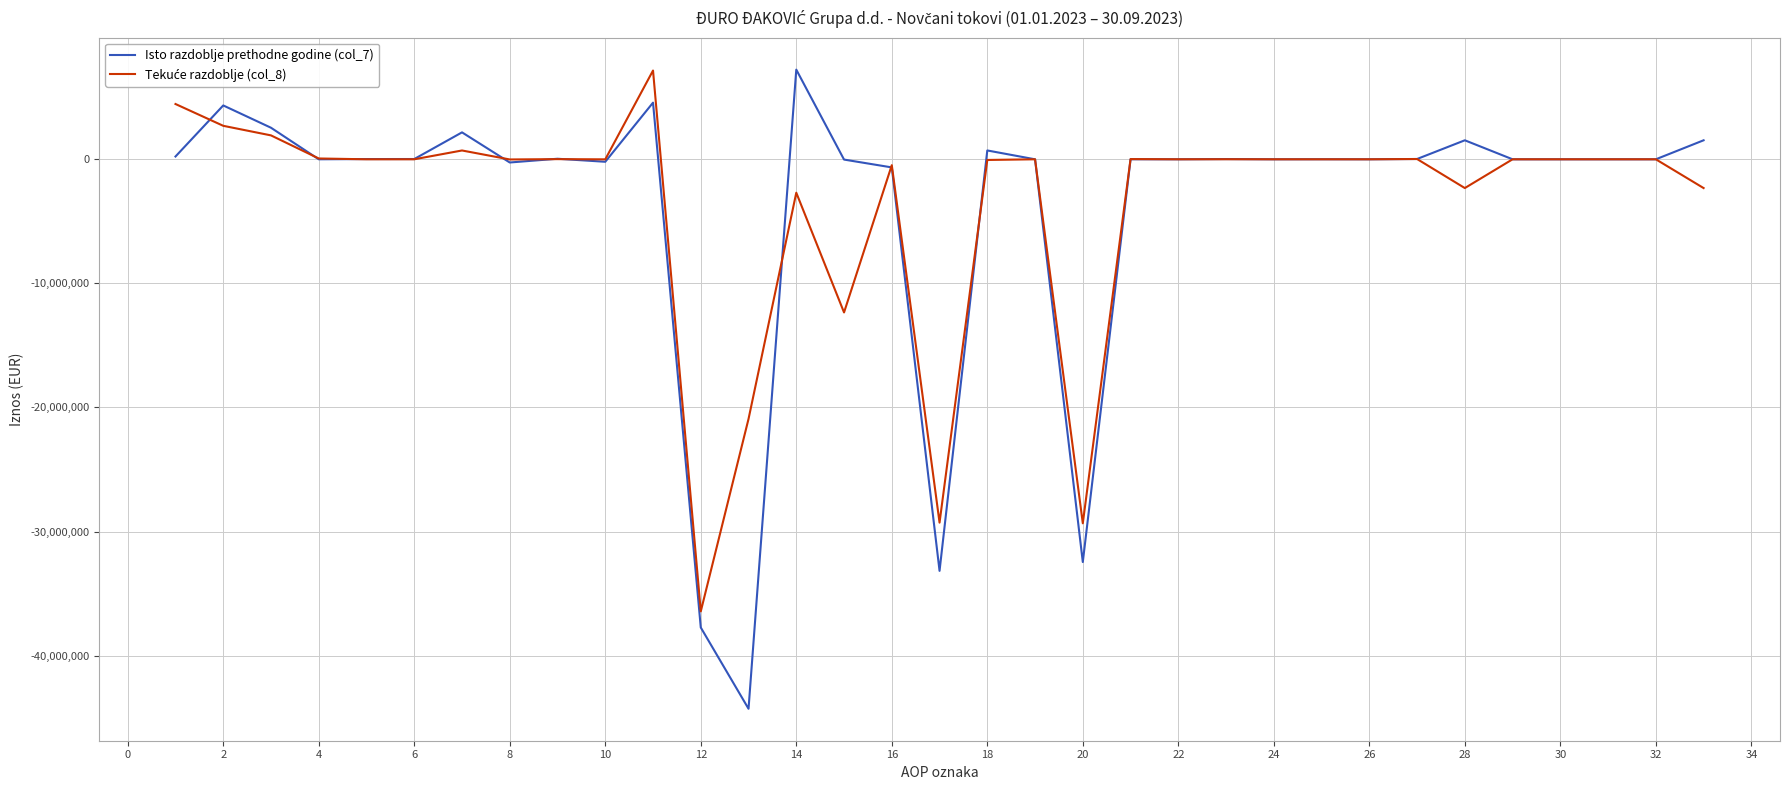

What is the lowest value of the Isto razdoblje prethodne godine (col_7) series?

-44287585